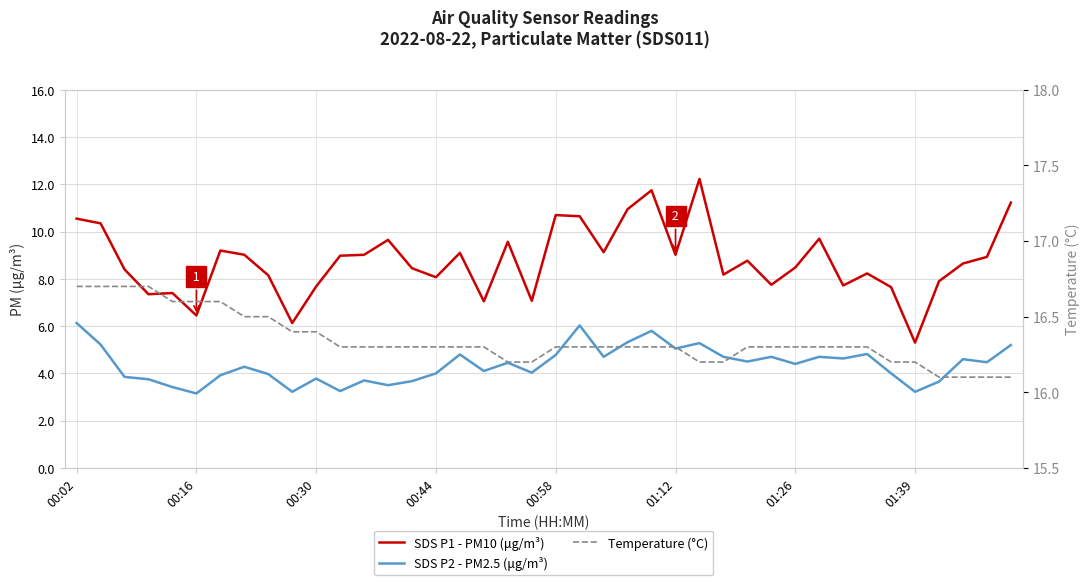

At which label does SDS P2 - PM2.5 (μg/m³) reach its peak?

00:02